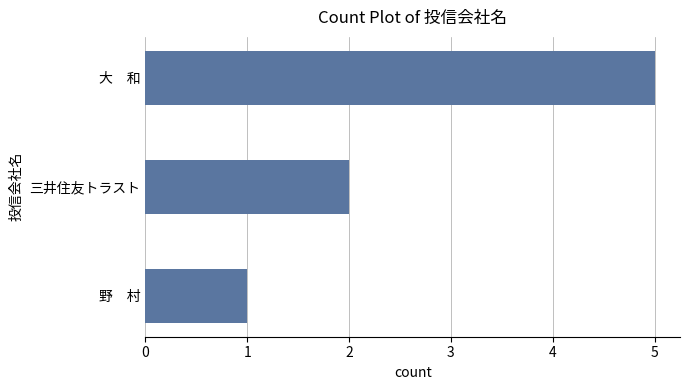

Count the number of data series in this chart.

1